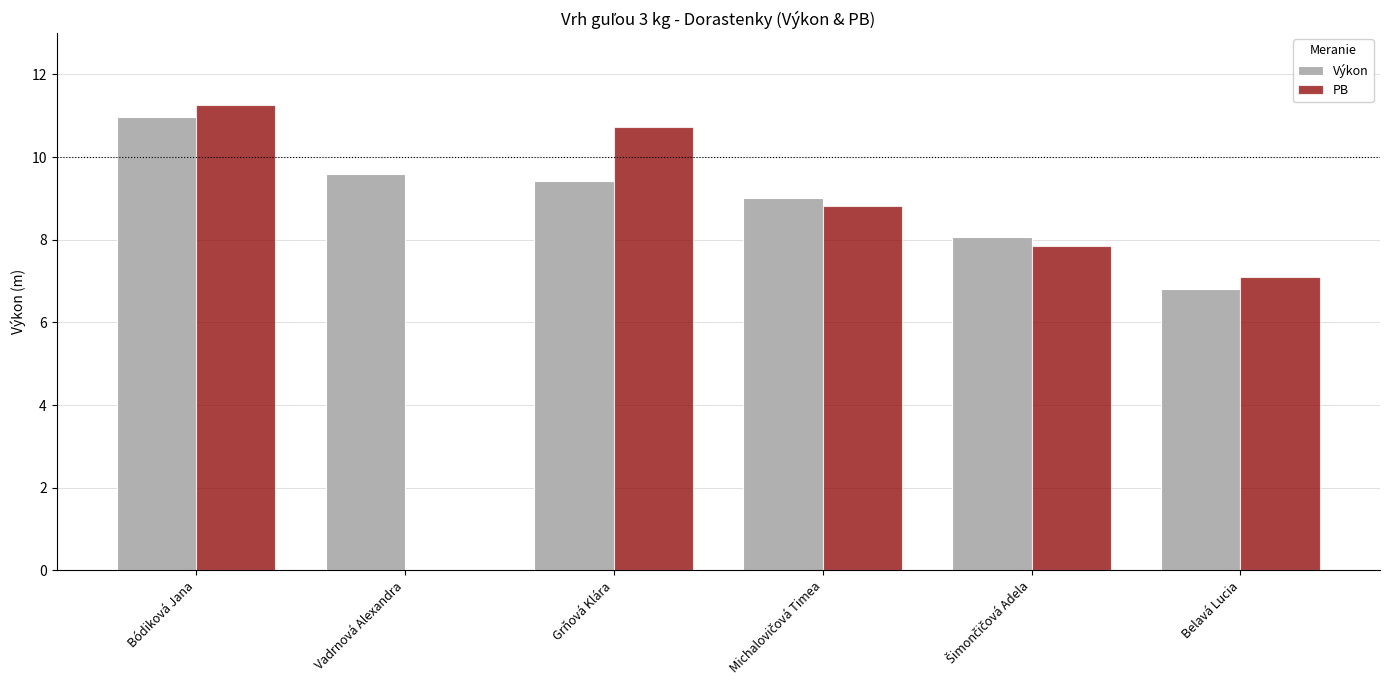

Is it true that PB equals -6.0 at Vadrnová Alexandra?

False